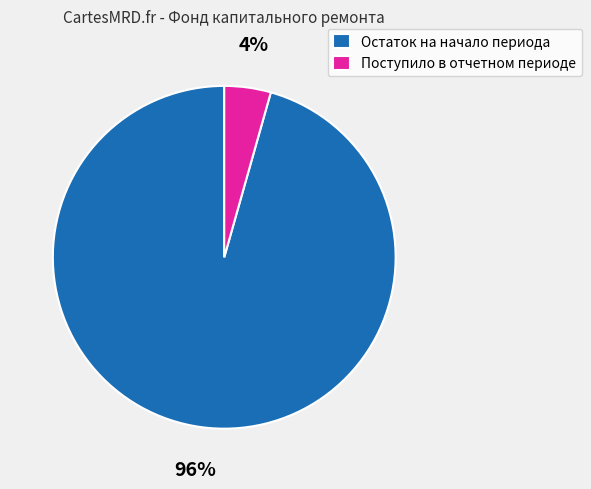

Which slice is the largest?

Остаток на начало периода